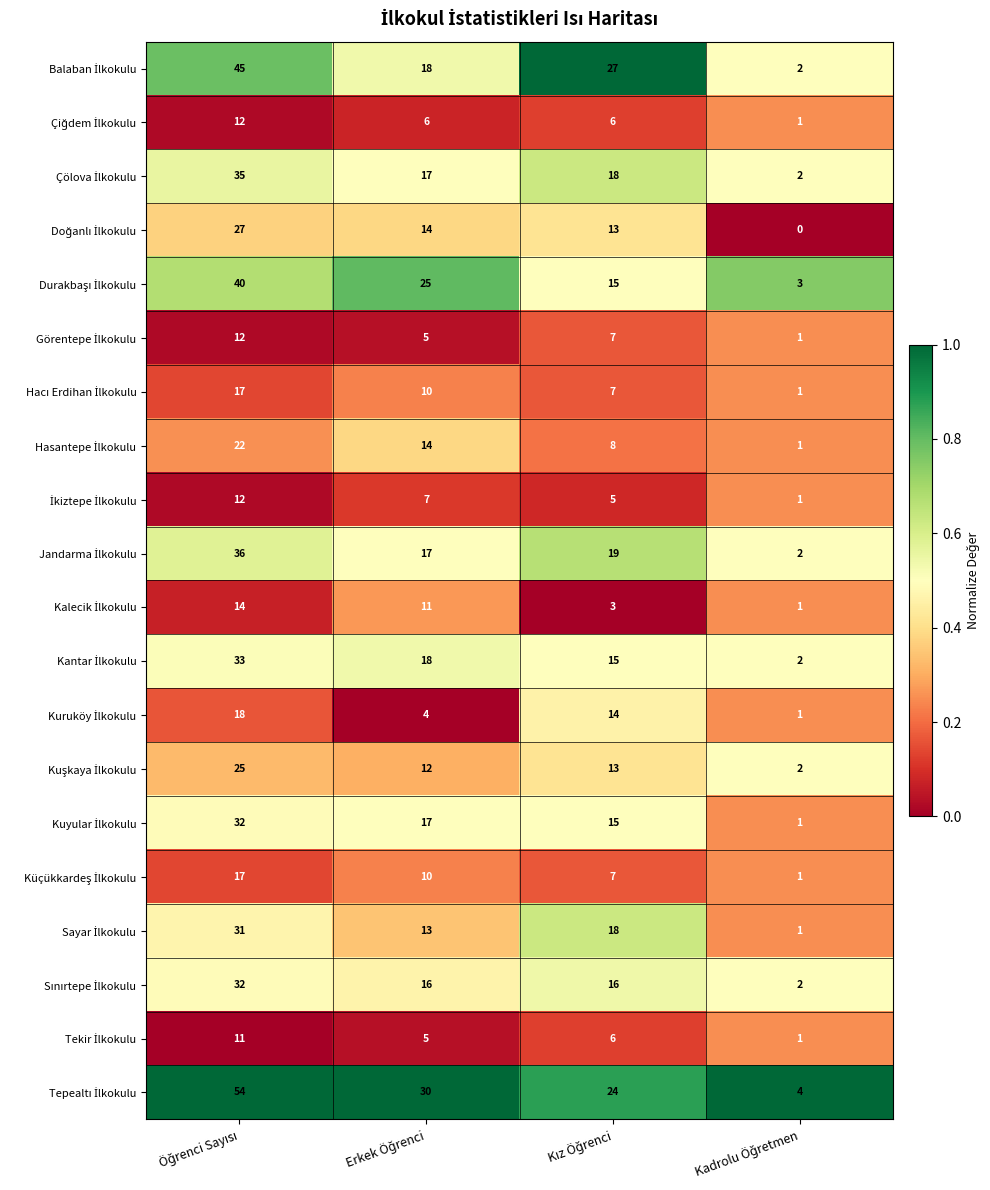

How many series are shown in this chart?

20